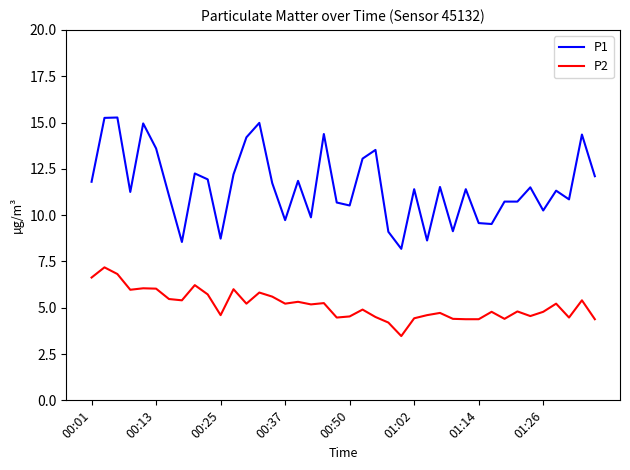

What is the difference between the maximum and minimum values in the P1 series?

7.1